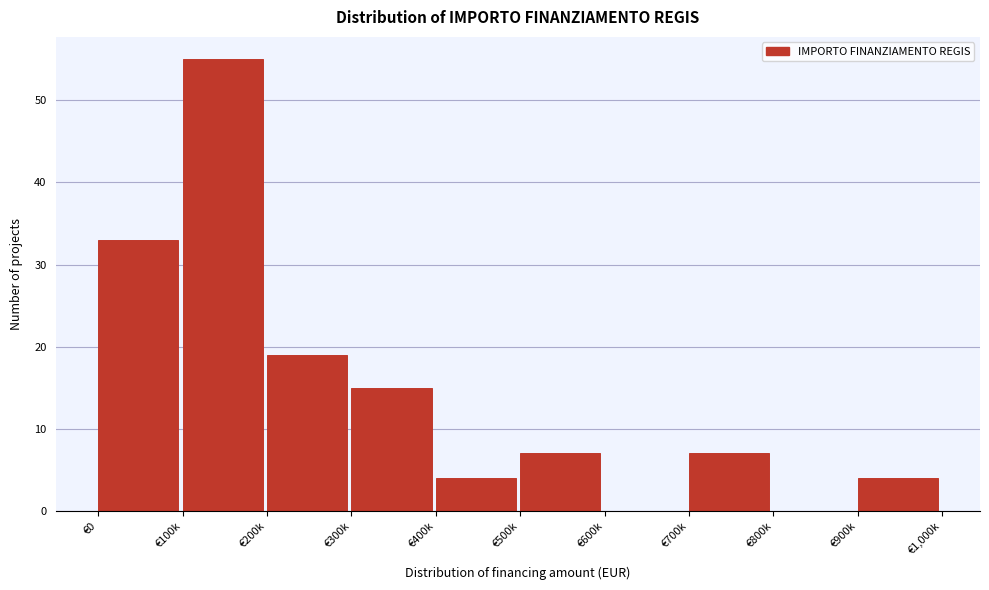

Reading left to right, what are all the values shown in this chart?

€0=33	€100k=55	€200k=19	€300k=15	€400k=4	€500k=7	€600k=0	€700k=7	€800k=0	€900k=4